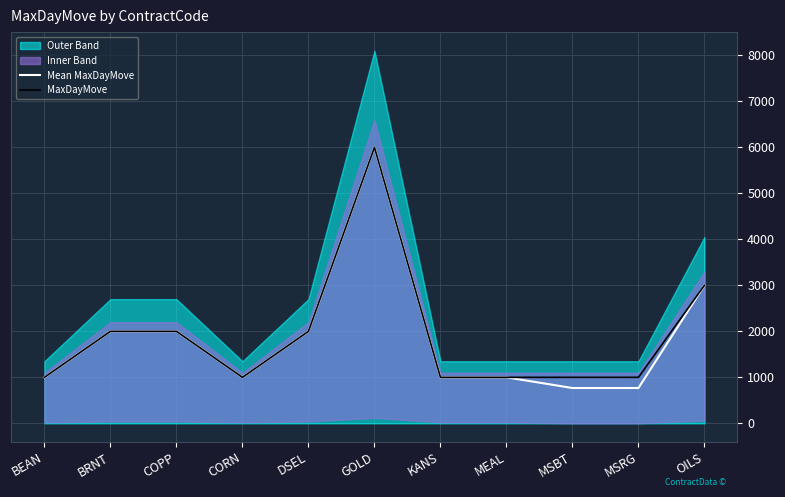

The value of Mean MaxDayMove at MSBT is 1214.5. True or false?

False